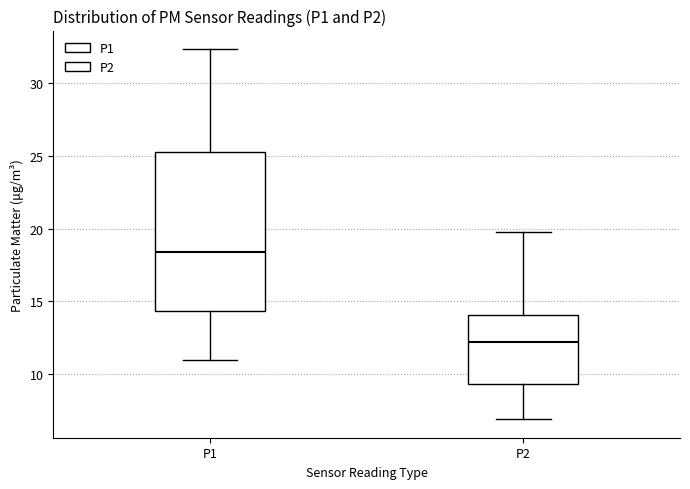

Which box's median line is the highest?

P1